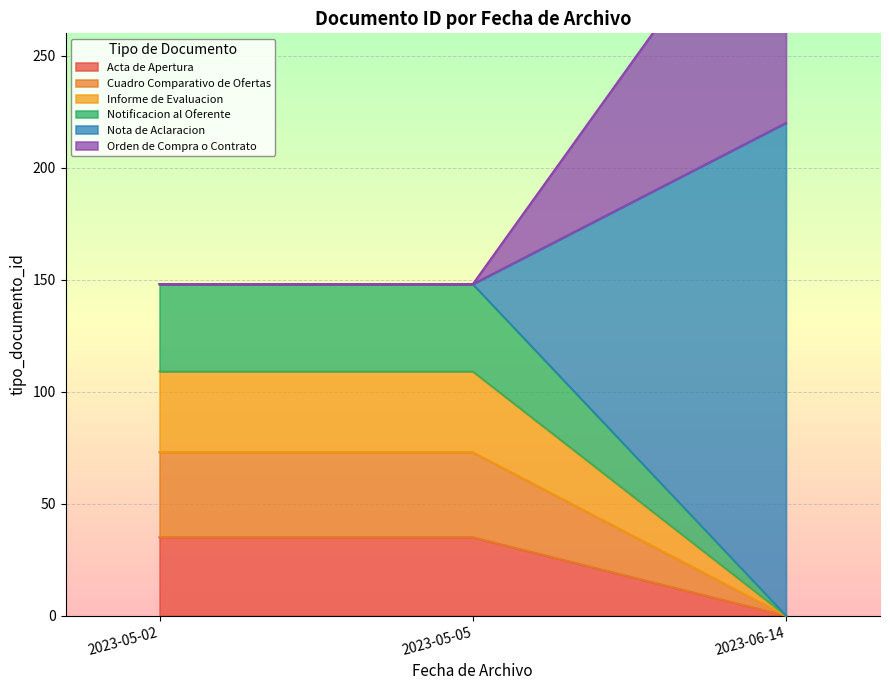

Where is the data nearest to the value 127?

2023-06-14